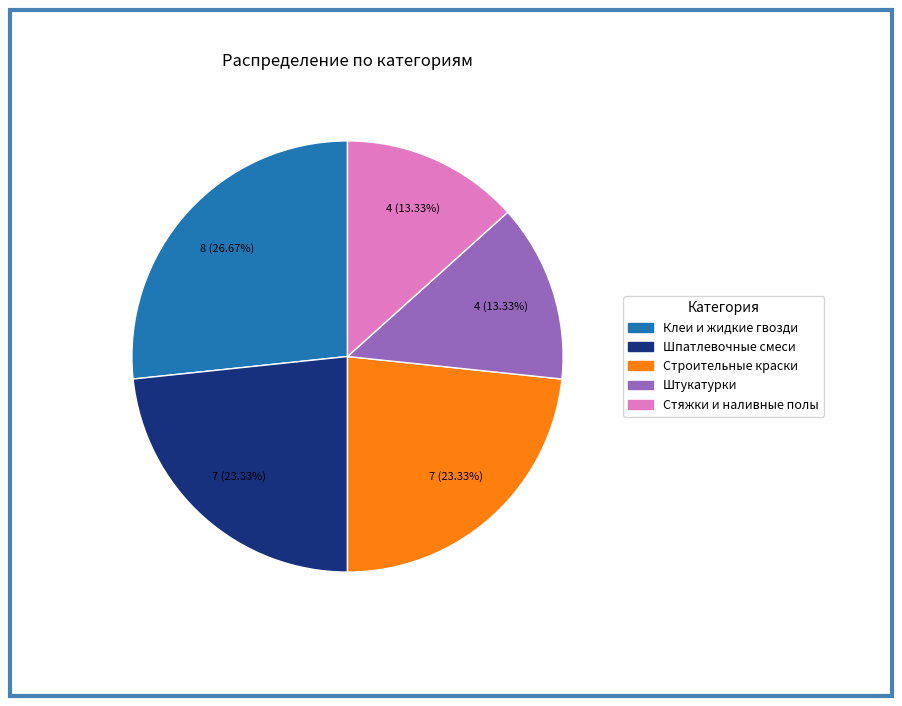

Does any single category account for the majority?

No